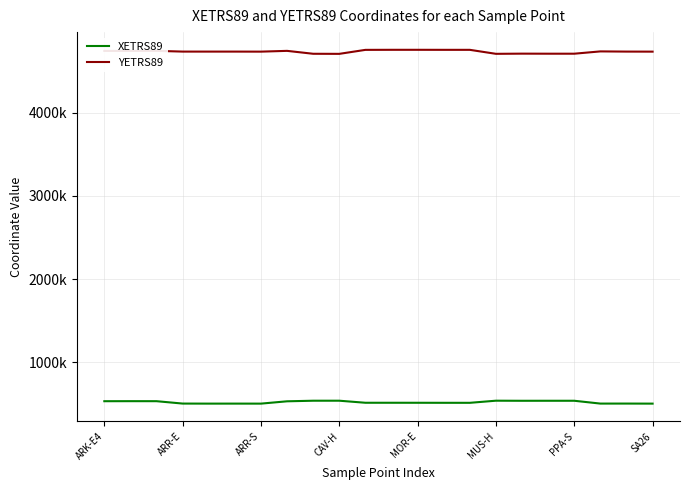

What is the maximum value shown in the chart?

4757950